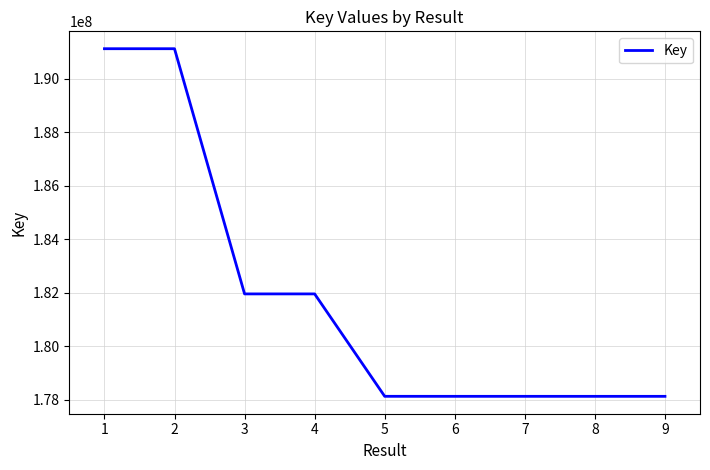

What is the ratio of the value at 7 to the value at 1?

0.9